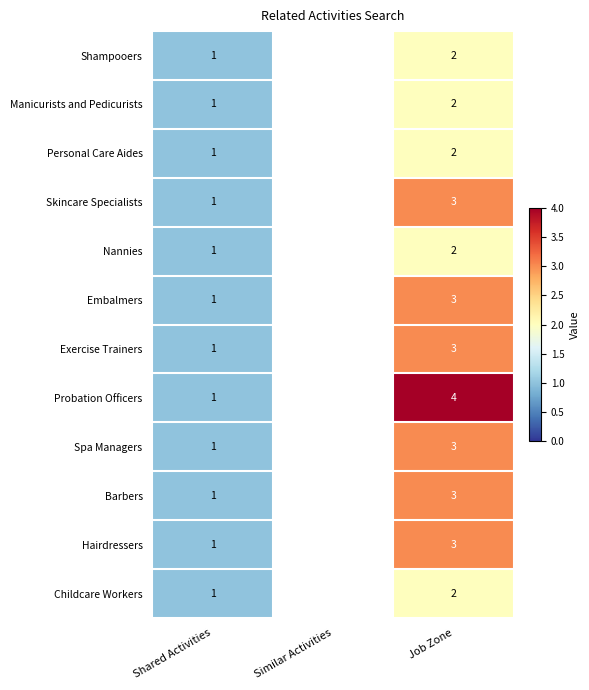

What is the total value across all series at Job Zone?

32